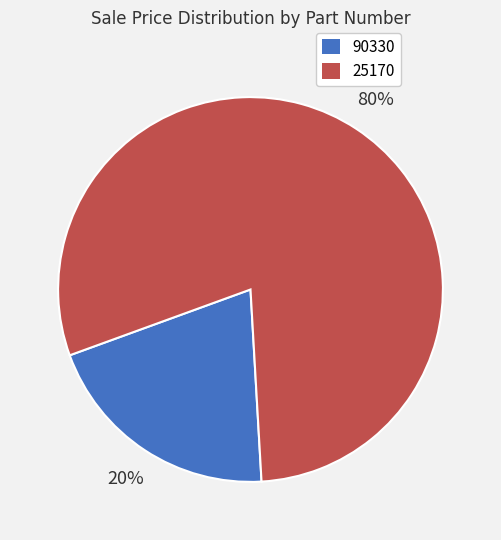

Rank the categories by value from lowest to highest.

90330, 25170